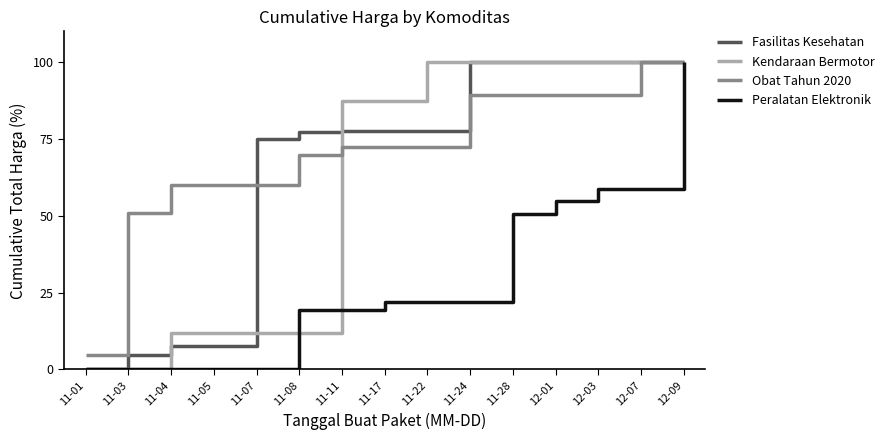

Is it true that Peralatan Elektronik equals 44.3 at 12-09?

False